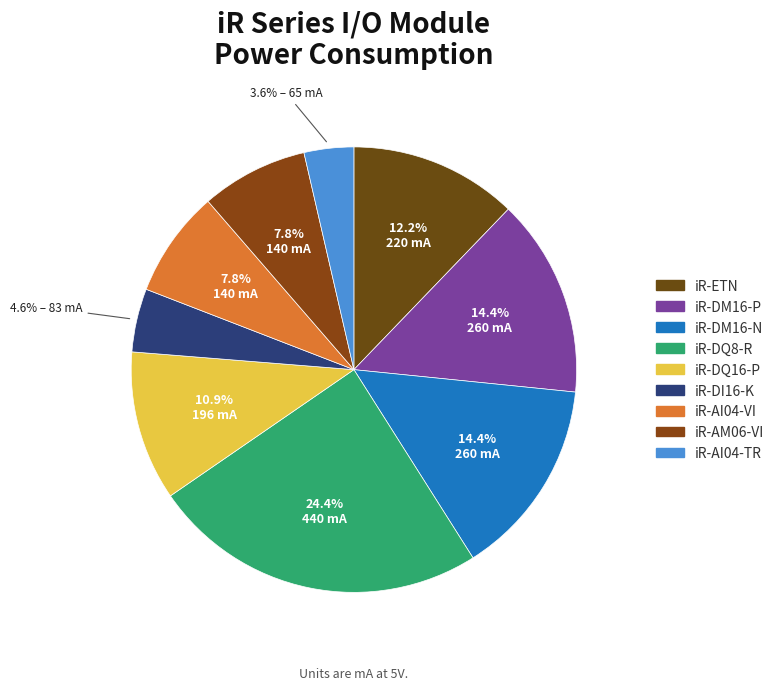

To the nearest percent, what is the combined percentage of iR-AI04-VI and iR-DM16-N?

22%